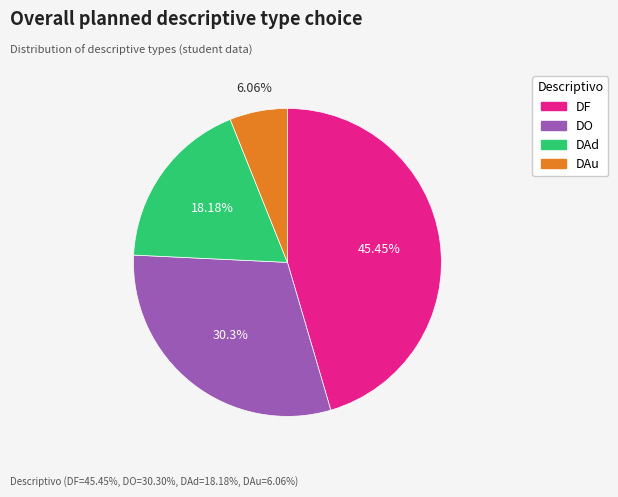

Does any single category account for the majority?

No